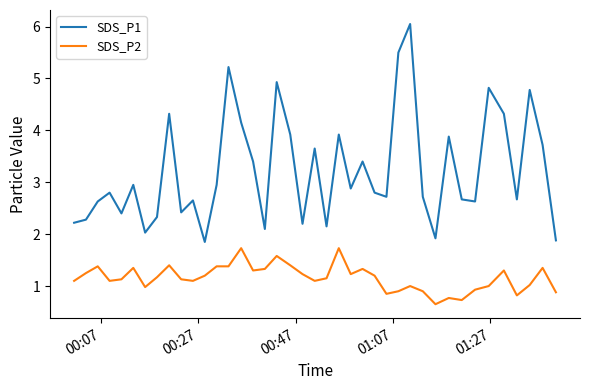

List the series in order of their overall mean, lowest first.

SDS_P2, SDS_P1